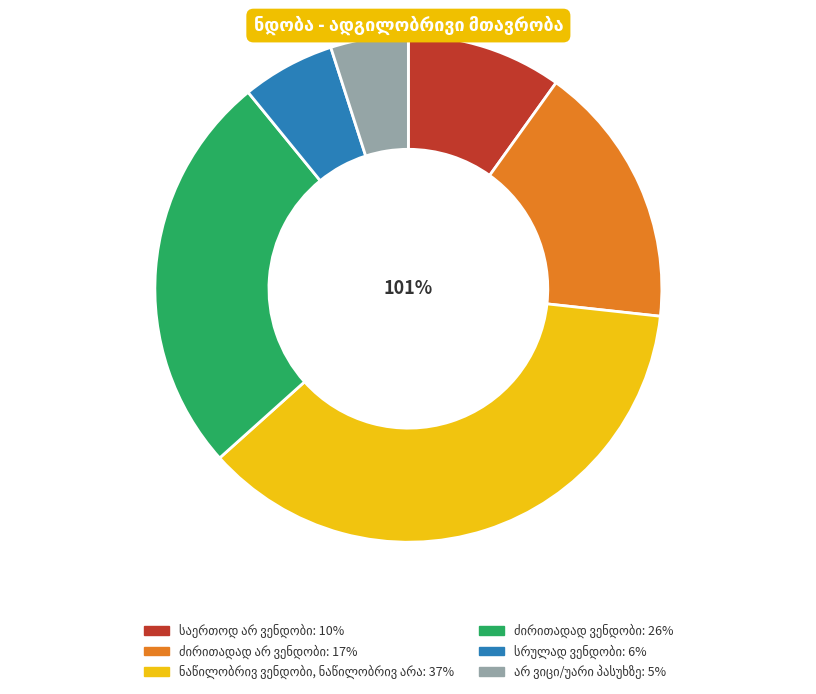

What portion of the pie excludes სრულად ვენდობი?

94.1%